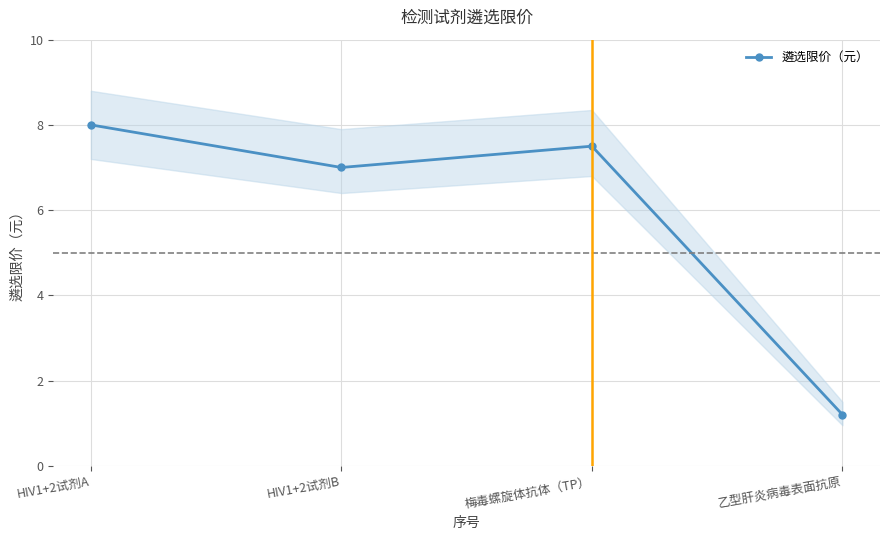

Count the number of data series in this chart.

1